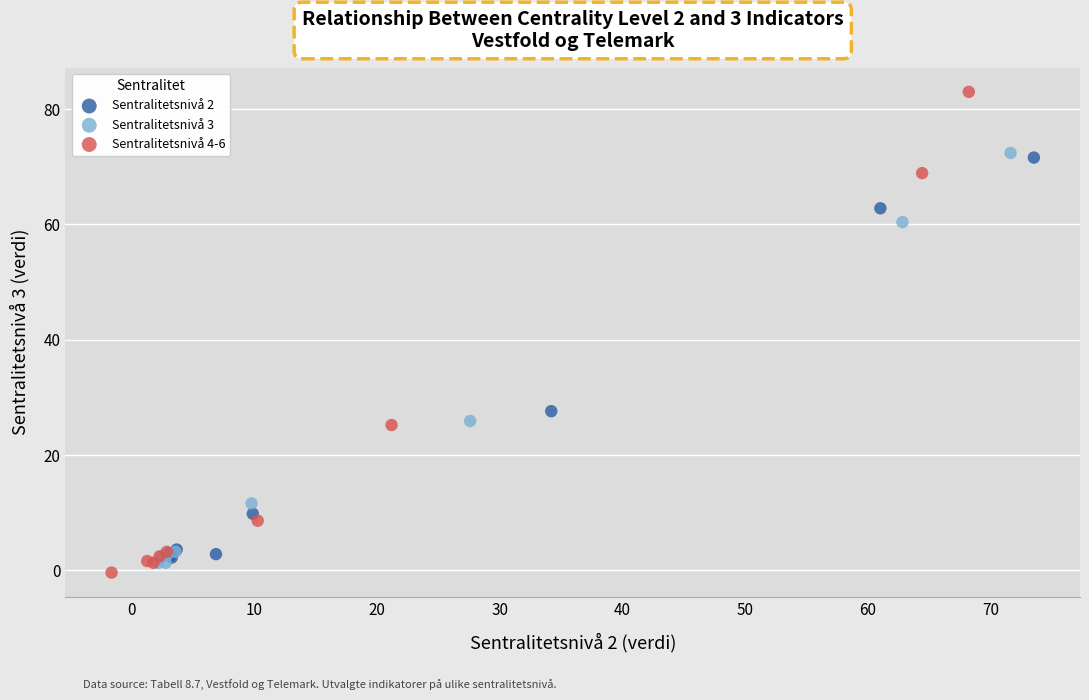

Which series has the widest spread of Y values?

Sentralitetsnivå 4-6